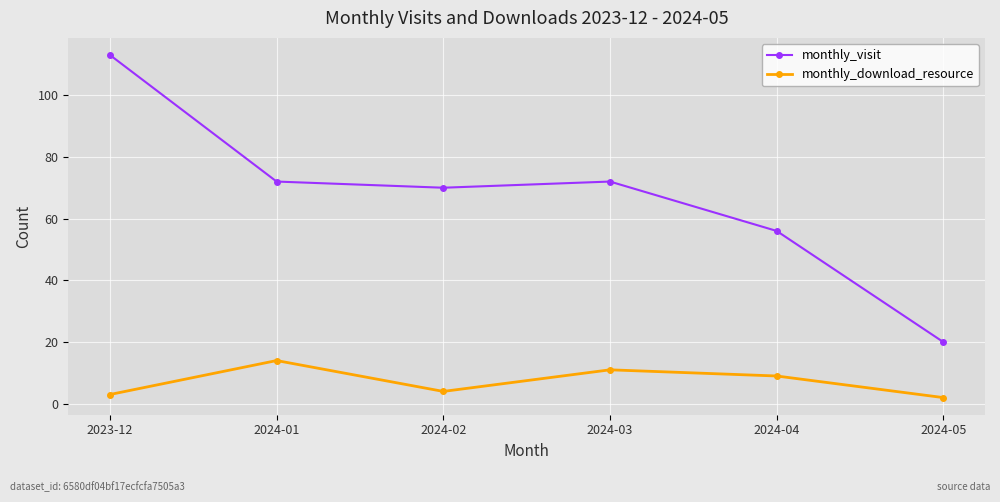

Reading left to right, extract all data points from this chart.

monthly_visit: 113	72	70	72	56	20
monthly_download_resource: 3	14	4	11	9	2